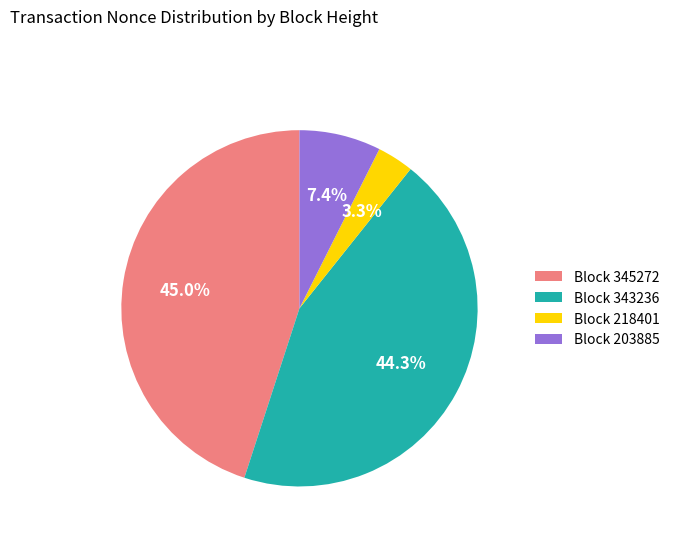

To the nearest percent, what is the difference between the largest and smallest slice percentages?

42%